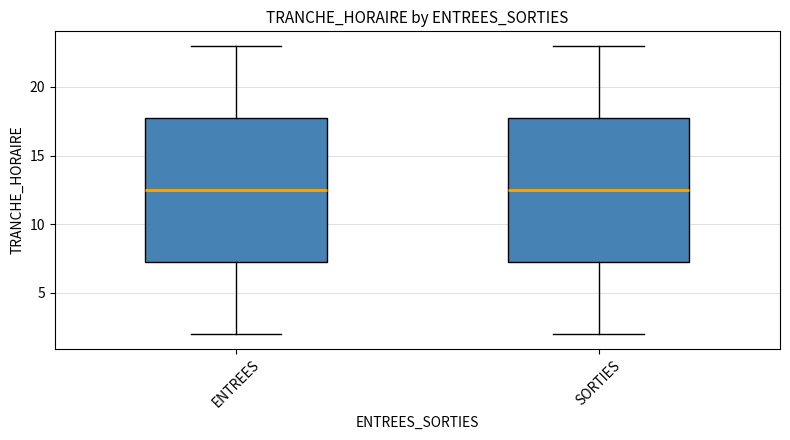

Reading left to right, read every box against the y-axis: the position of its median line, the range the box covers, and the ends of its whiskers. The values are not printed on the chart, so give them approximately, as read against the axis.

ENTREES: median 12.5, box 7.5 to 18.0, whiskers 2.0 to 23.0
SORTIES: median 12.5, box 7.5 to 18.0, whiskers 2.0 to 23.0